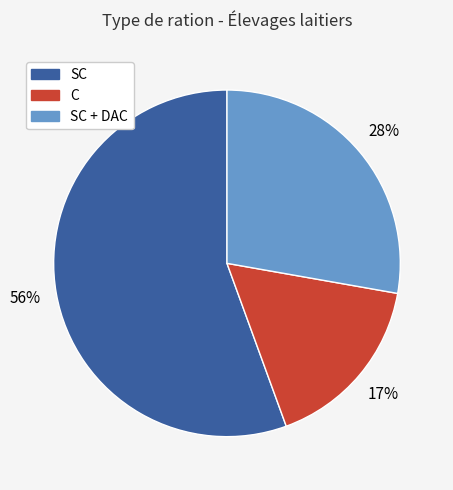

To the nearest percent, what is the difference between the largest and smallest slice percentages?

39%